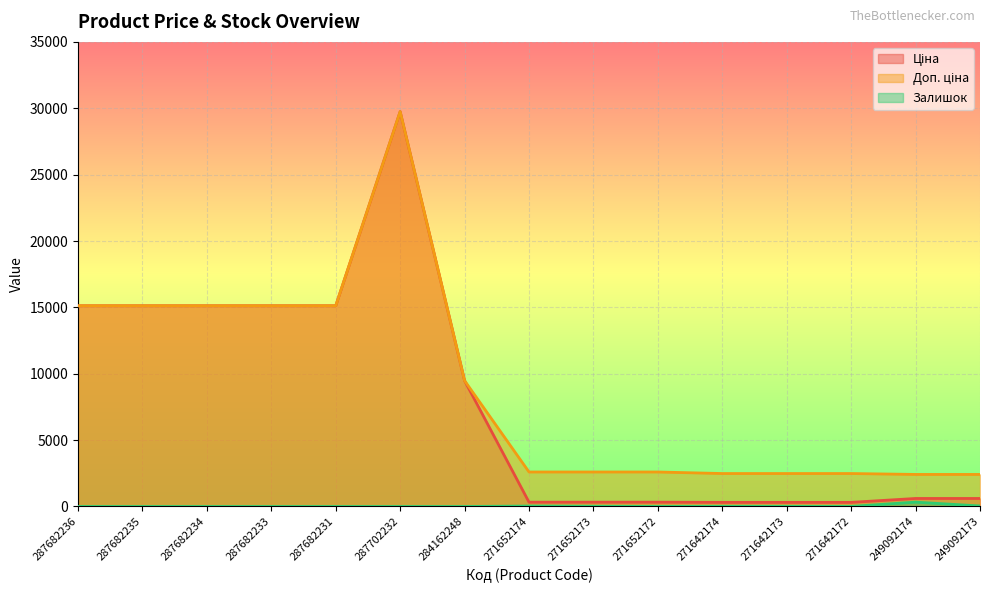

Is the value of Ціна at 287682235 greater than the value of Залишок at 271642173?

Yes